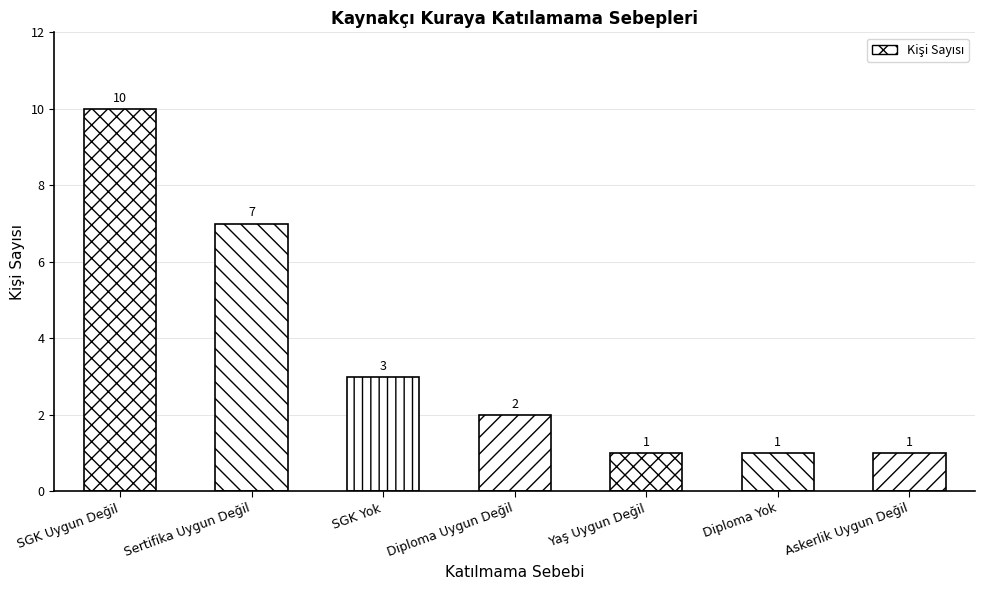

What is the label of the 5th bar from the right?

SGK Yok